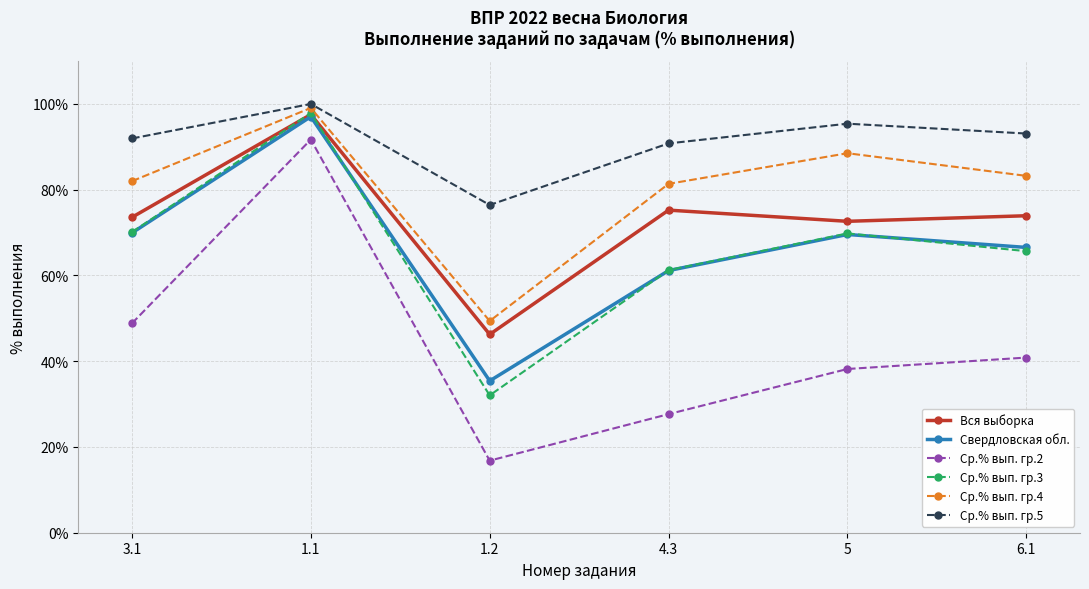

At which category does Ср.% вып. гр.5 reach its first local peak?

1.1